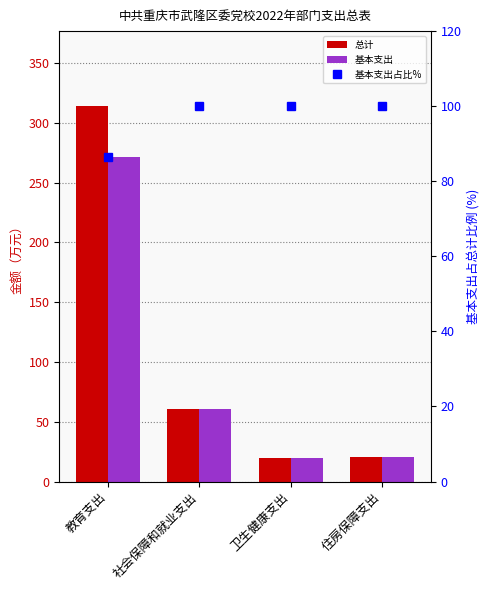

What position from the left is 卫生健康支出?

3